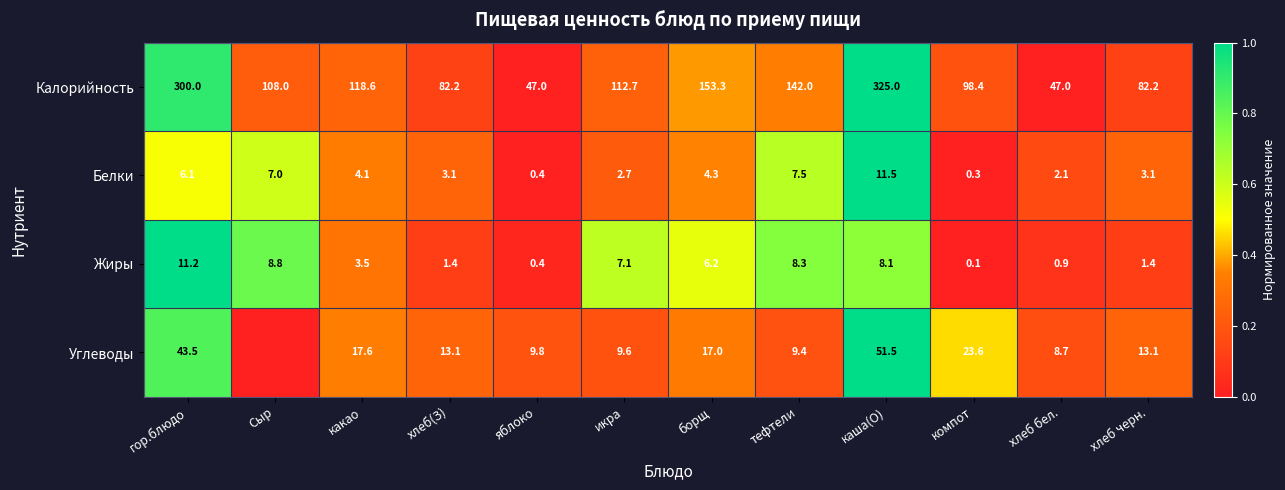

What is the difference between the Жиры values at хлеб(З) and Сыр?

7.4